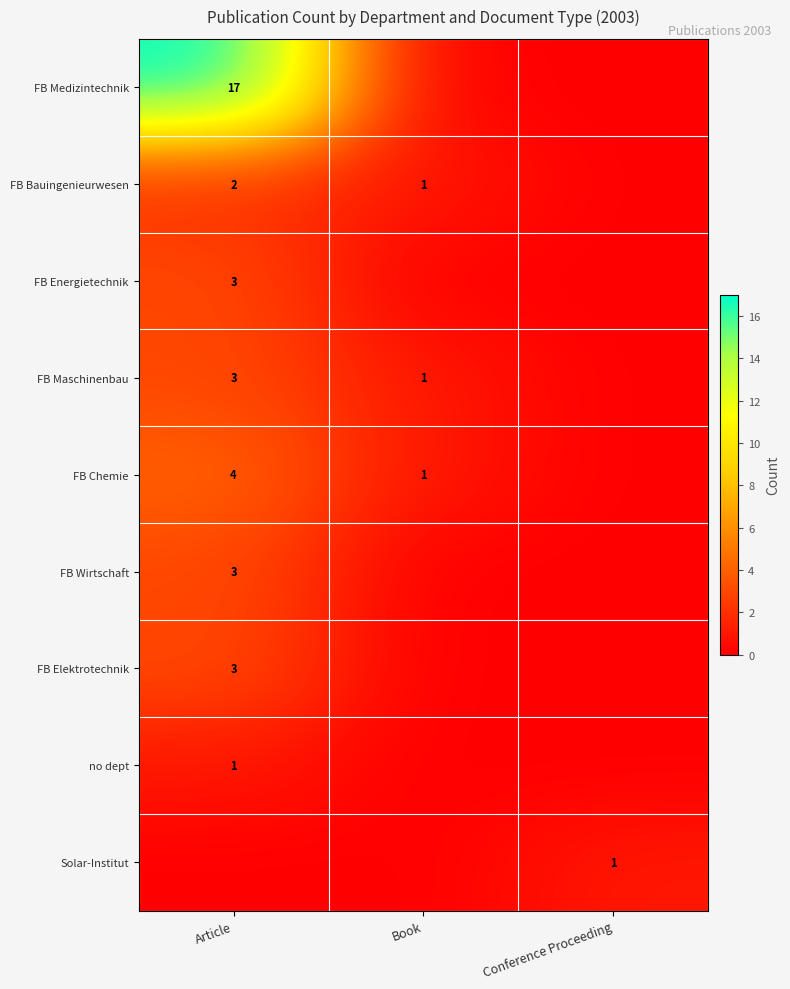

Is it true that FB Maschinenbau equals 3 at Article?

True